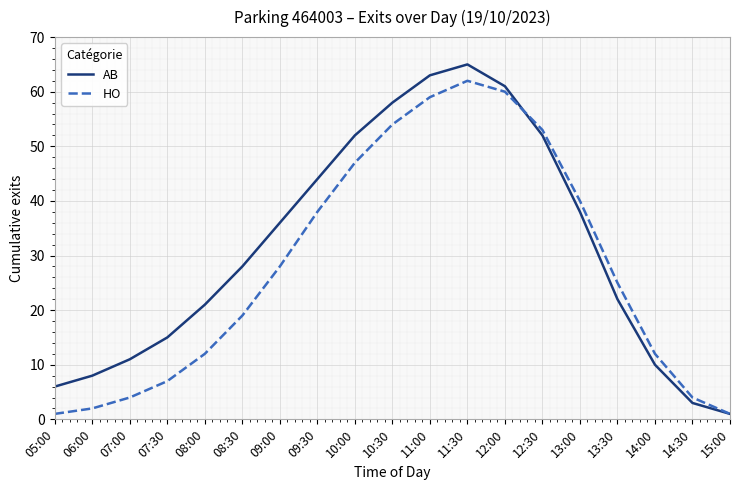

Which series has the largest total across all categories?

AB